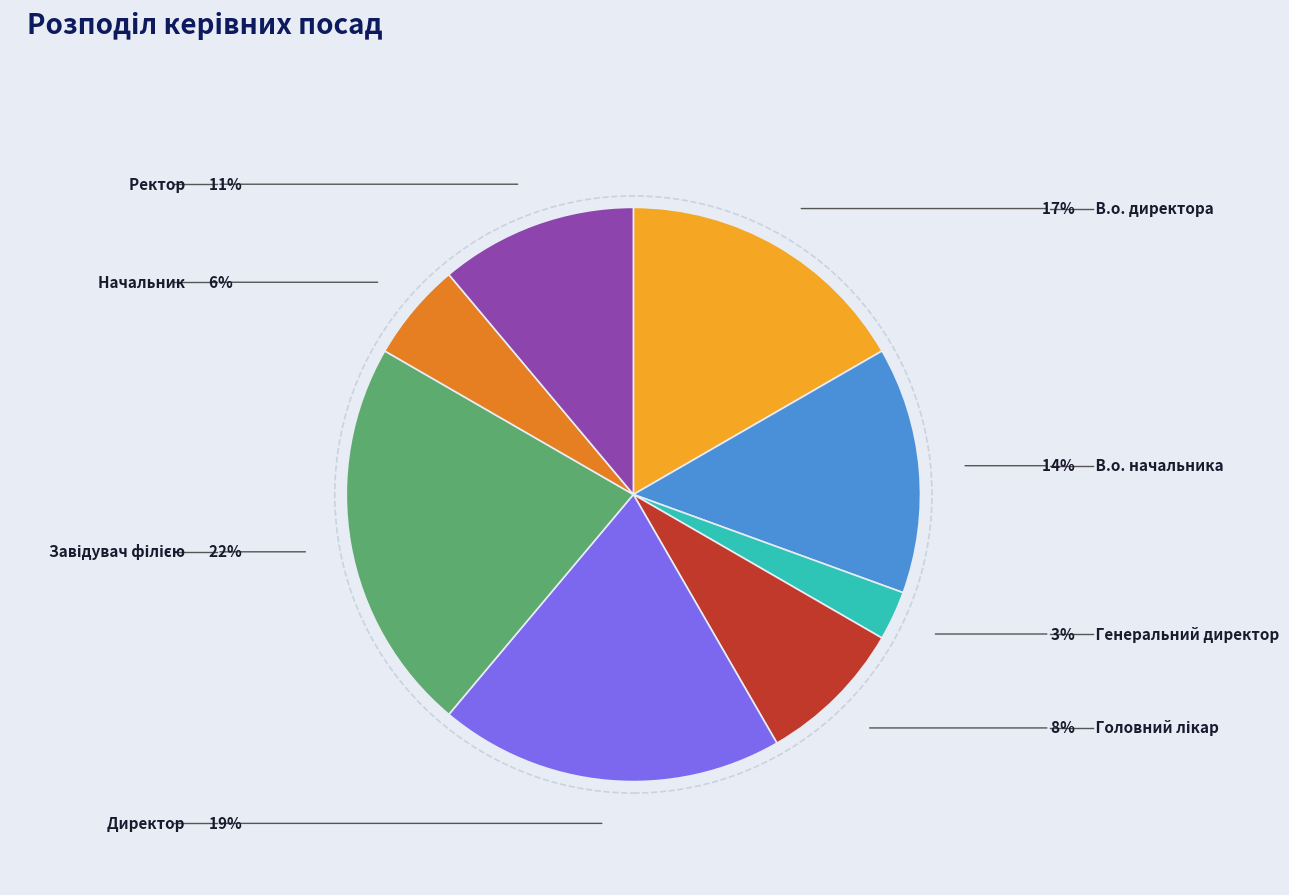

Is there a majority slice in this chart?

No